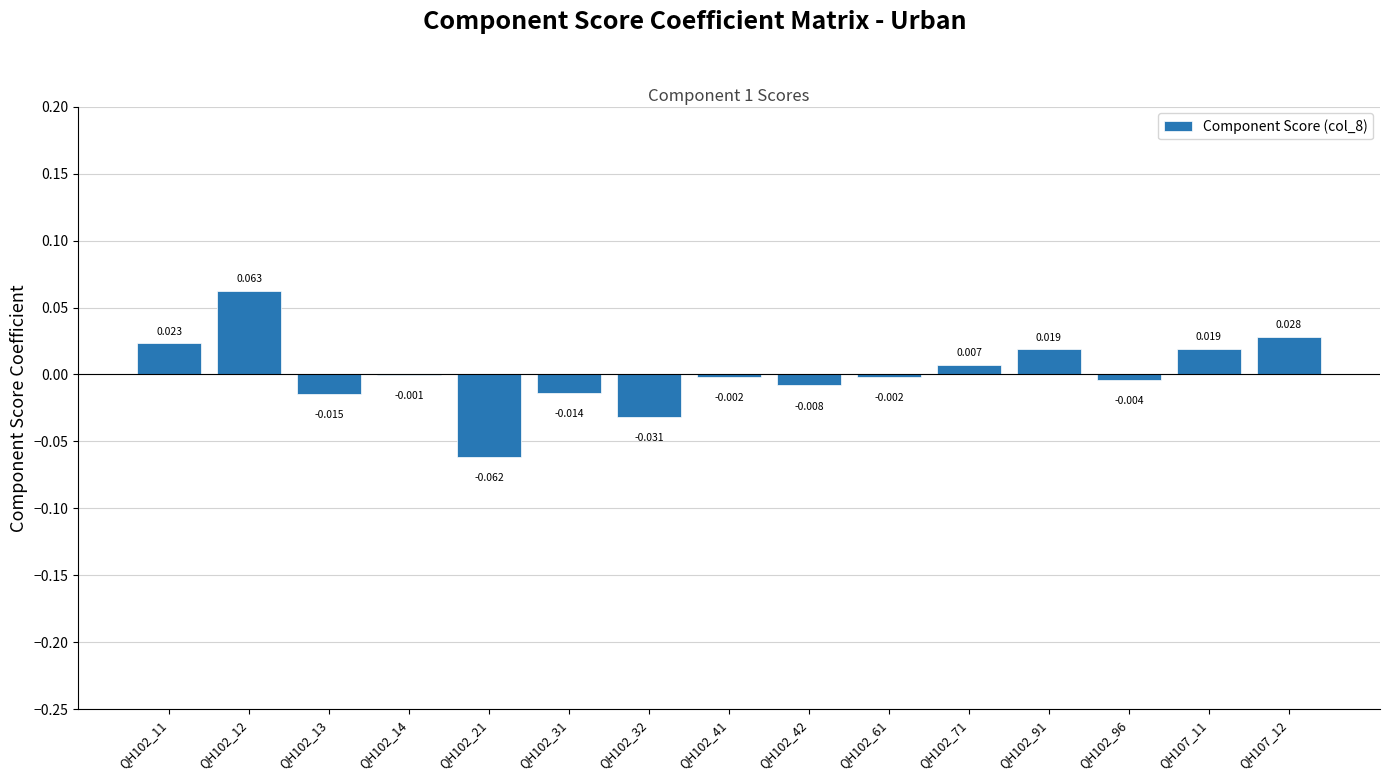

At which label is the value closest to 0?

QH102_14